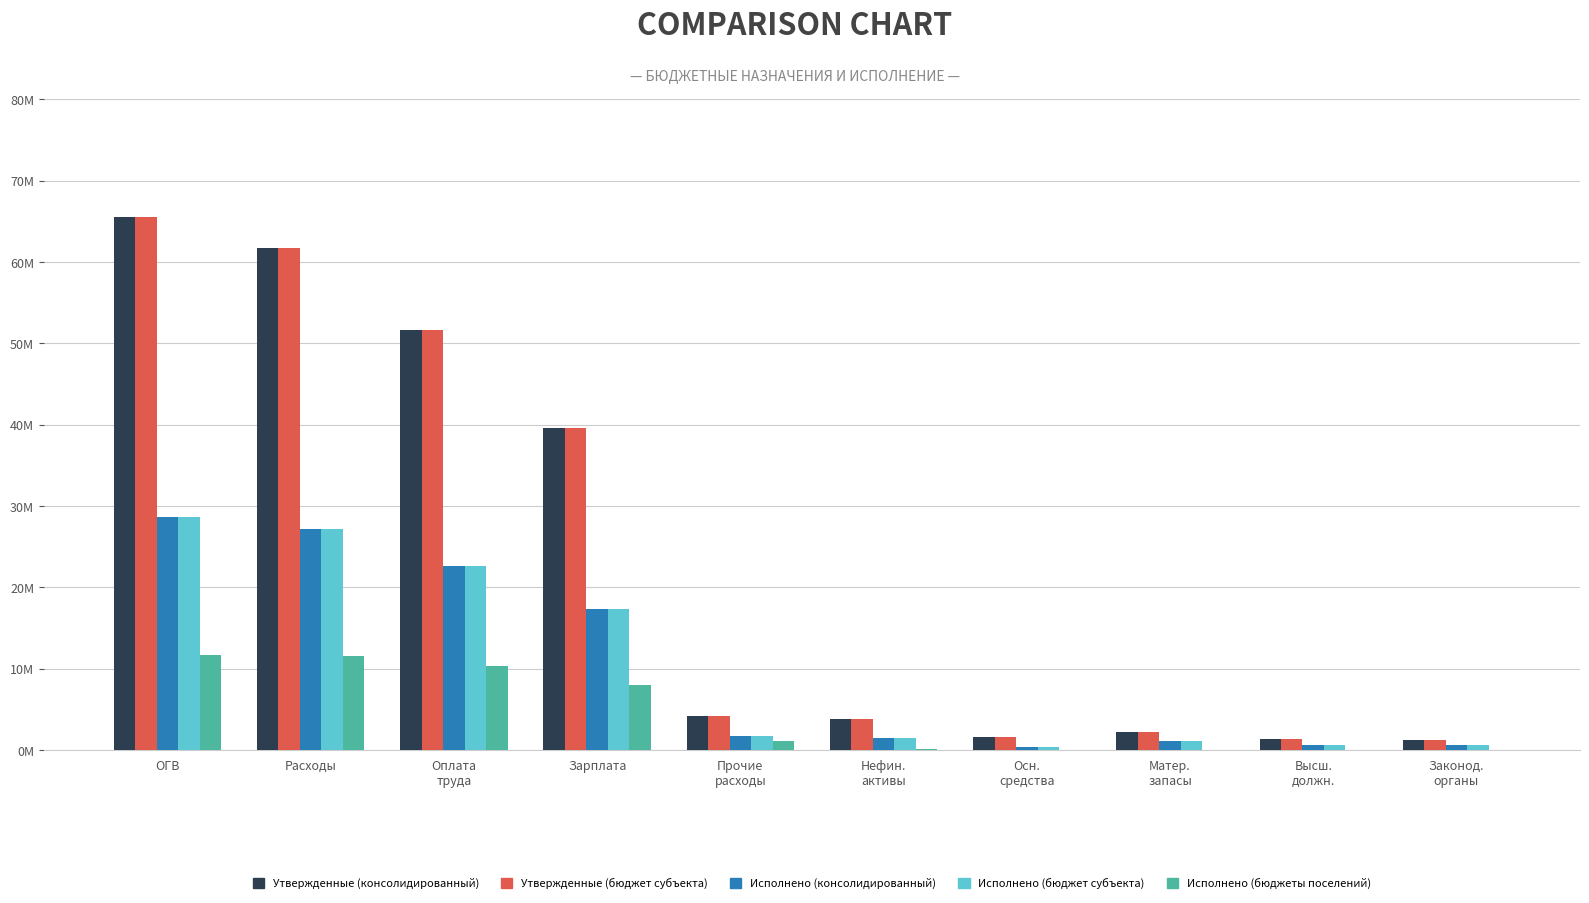

What is the difference between the highest and lowest values at Осн.
средства?

1539000.0